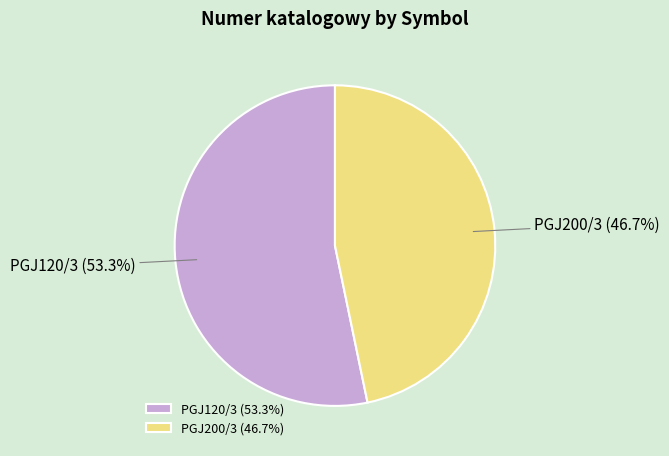

To the nearest percent, what portion does PGJ200/3 represent?

47%